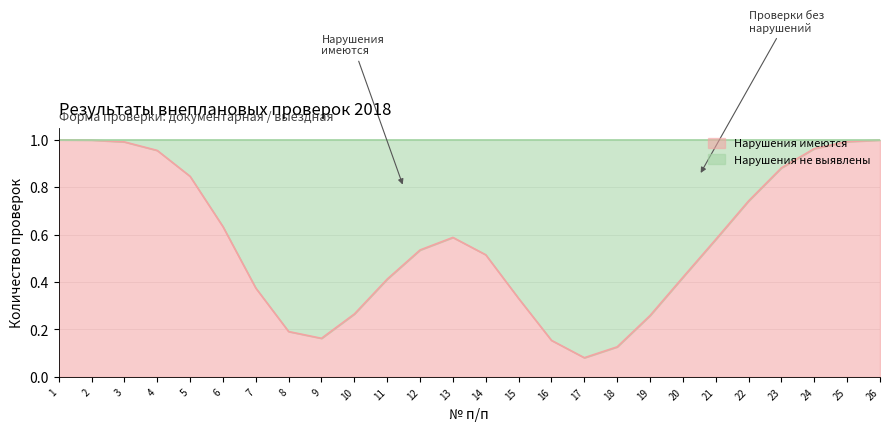

What is the greatest value displayed?

1